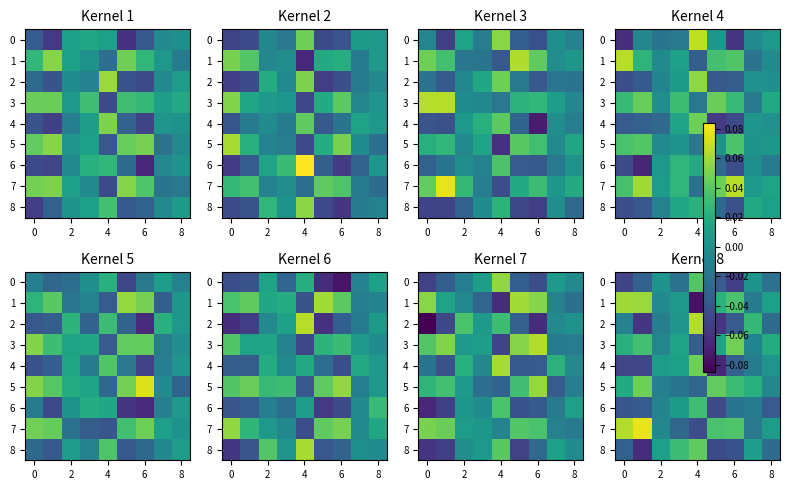

What is the difference between the maximum and second lowest values in the row_6 series?

0.1